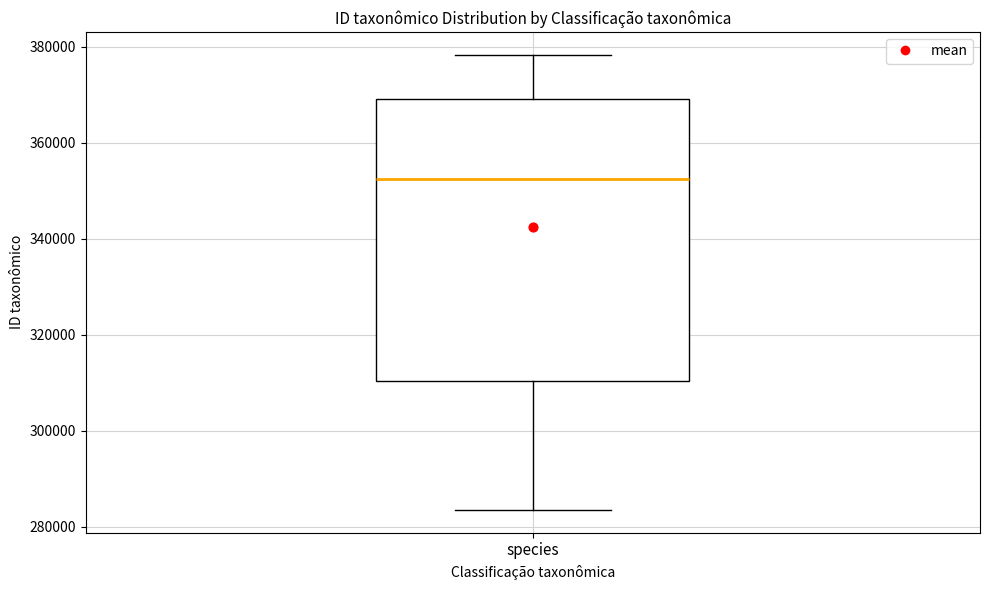

Read this box plot against the y-axis: the position of the median line, the range covered by the box, and the ends of both whiskers. The values are not printed on the chart, so give them approximately, as read against the axis.

median 352000, box 310000 to 370000, whiskers 284000 to 378000